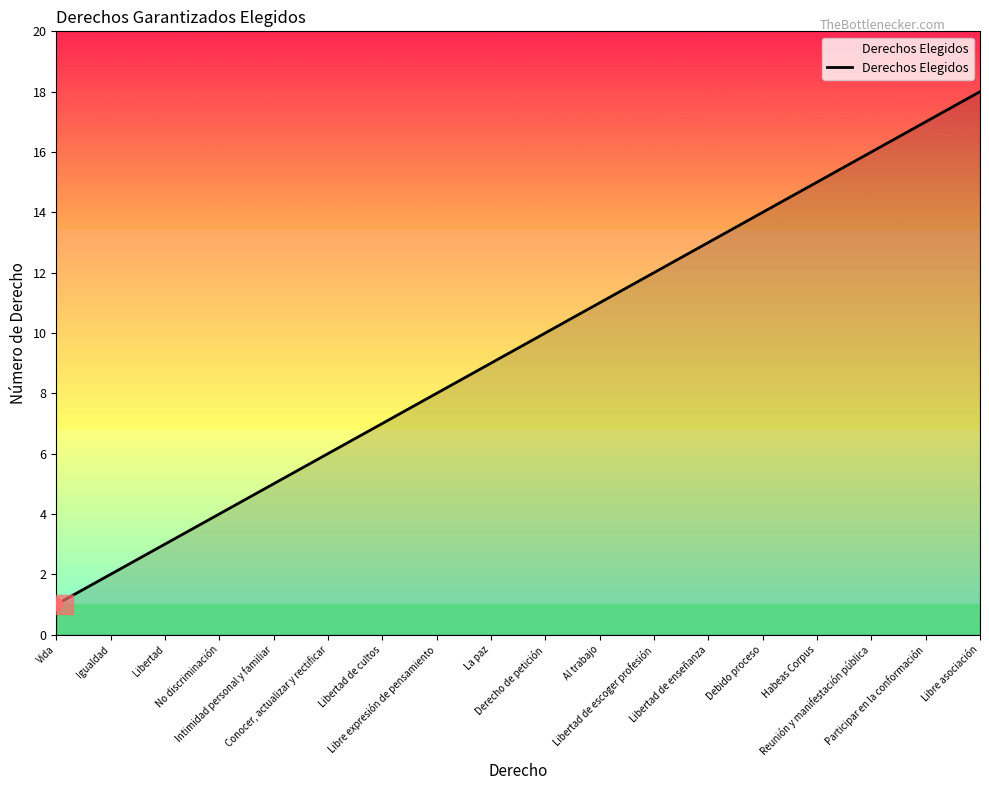

Between Intimidad personal y familiar and Libre asociación, which is larger?

Libre asociación